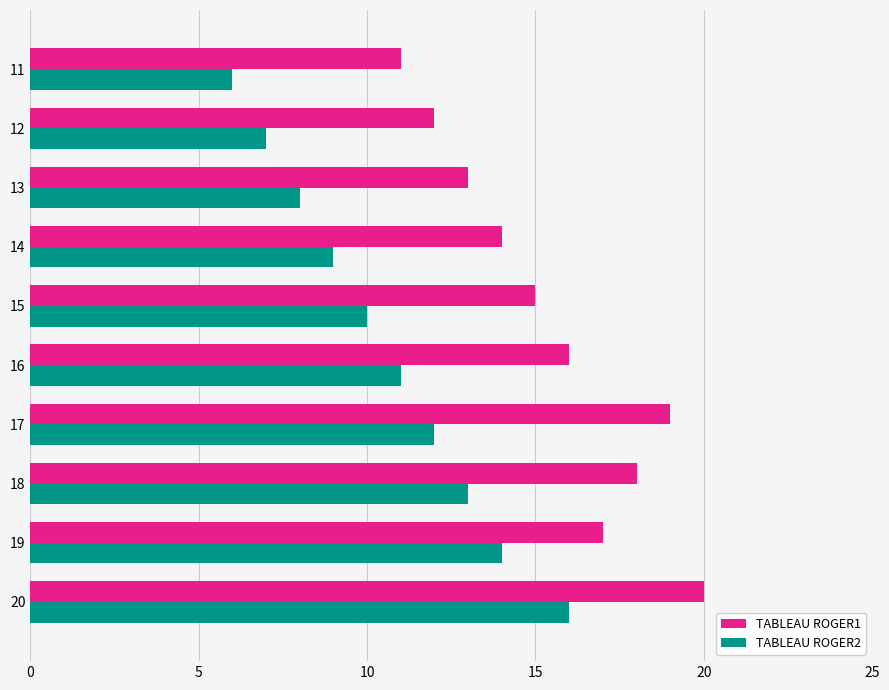

How many values in the TABLEAU ROGER1 series are below 16?

5